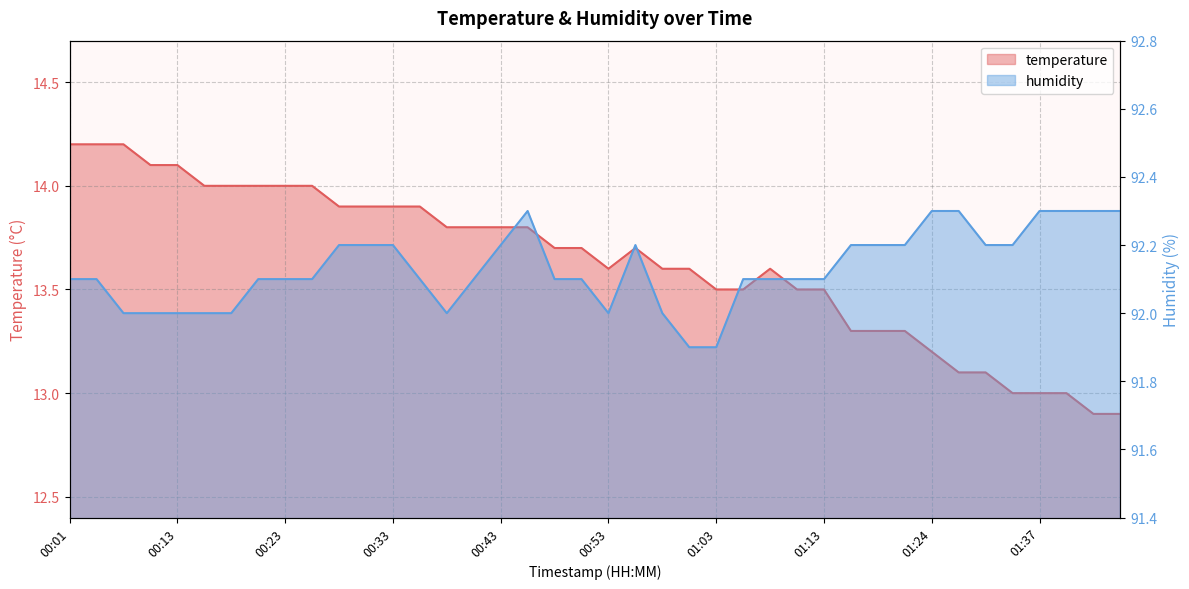

What is the sum of all temperature values?

545.2